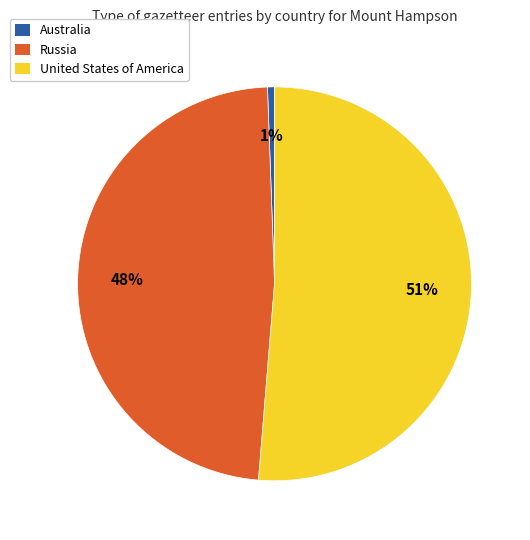

To the nearest percent, what portion does Russia represent?

48%